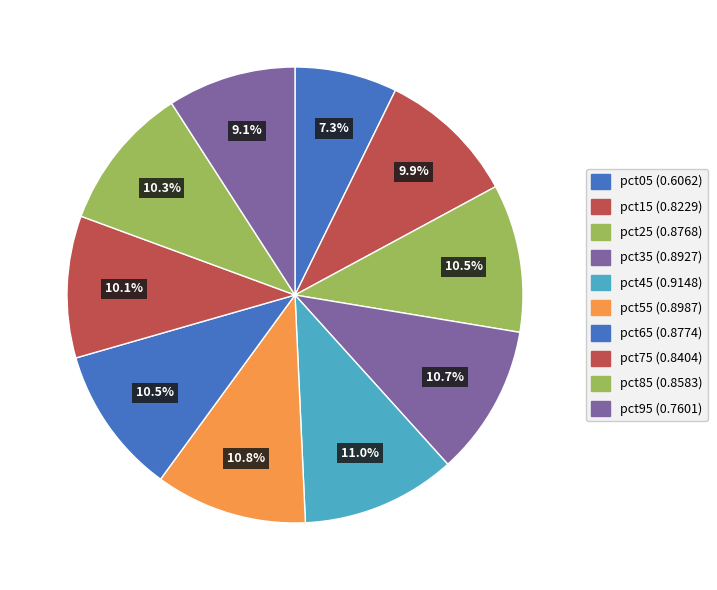

The pct55 slice represents 24% of the pie. True or false?

False